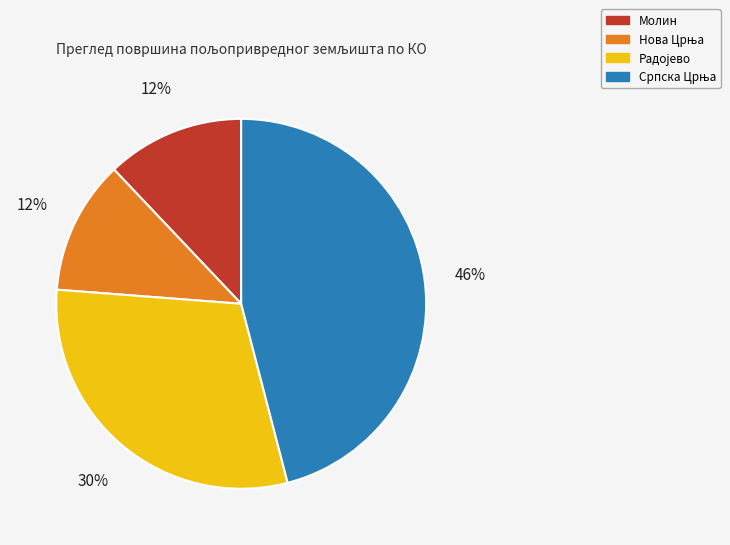

True or false: Молин accounts for 22% of the total.

False